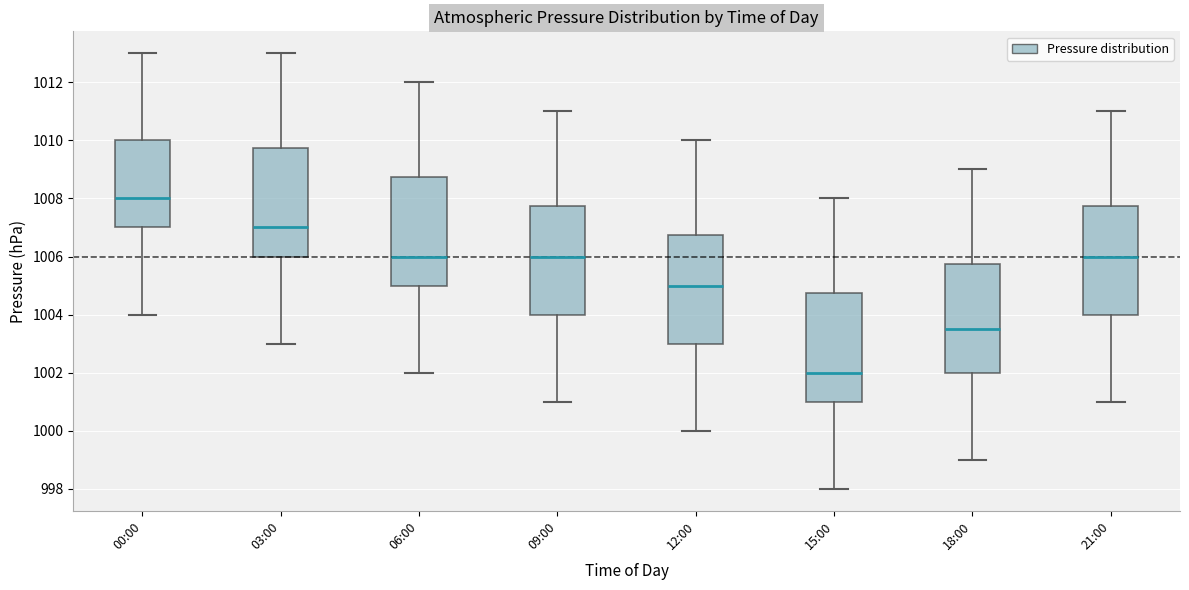

Reading left to right, transcribe this box plot: for each box, give where its median line is, the range the box spans, and where its two whiskers end, as read against the y-axis. The values are not printed on the chart, so give them approximately, as read against the axis.

00:00: median 1008.0, box 1007.0 to 1010.0, whiskers 1004.0 to 1013.0
03:00: median 1007.0, box 1006.0 to 1009.8, whiskers 1003.0 to 1013.0
06:00: median 1006.0, box 1005.0 to 1008.8, whiskers 1002.0 to 1012.0
09:00: median 1006.0, box 1004.0 to 1007.8, whiskers 1001.0 to 1011.0
12:00: median 1005.0, box 1003.0 to 1006.8, whiskers 1000.0 to 1010.0
15:00: median 1002.0, box 1001.0 to 1004.8, whiskers 998.0 to 1008.0
18:00: median 1003.6, box 1002.0 to 1005.8, whiskers 999.0 to 1009.0
21:00: median 1006.0, box 1004.0 to 1007.8, whiskers 1001.0 to 1011.0